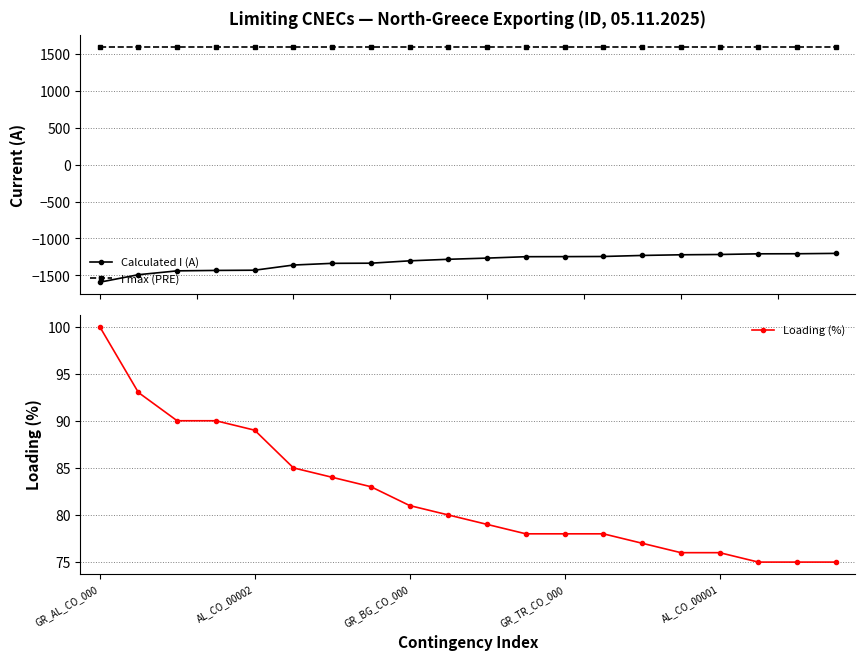

Which category has the highest value in the Loading (%) series?

GR_AL_CO_000